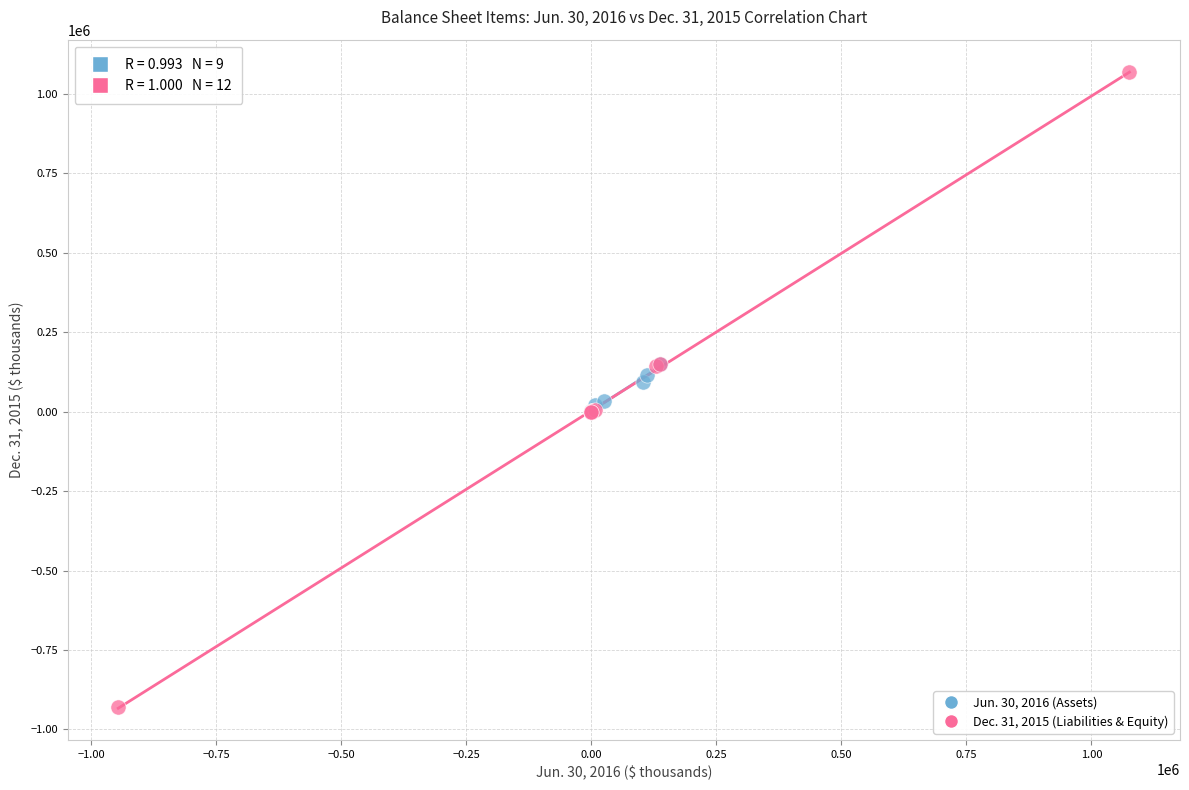

Which series contains the highest Y value?

Dec. 31, 2015 (Liabilities & Equity)